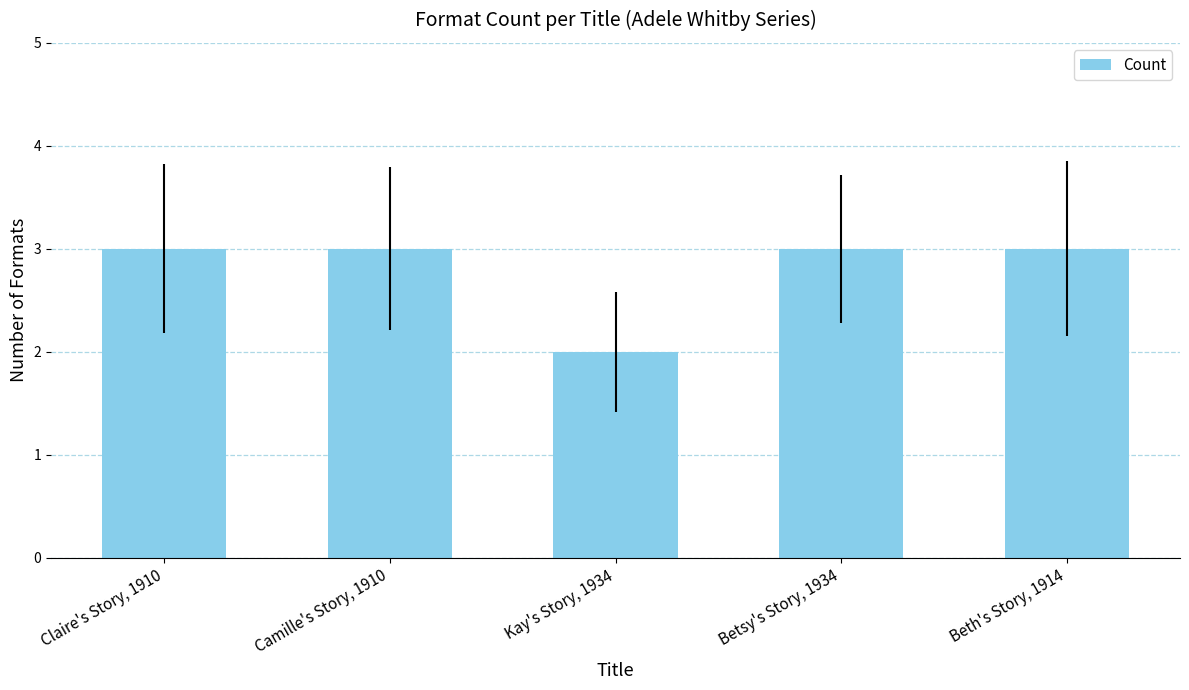

What is the minimum value shown in the chart?

2